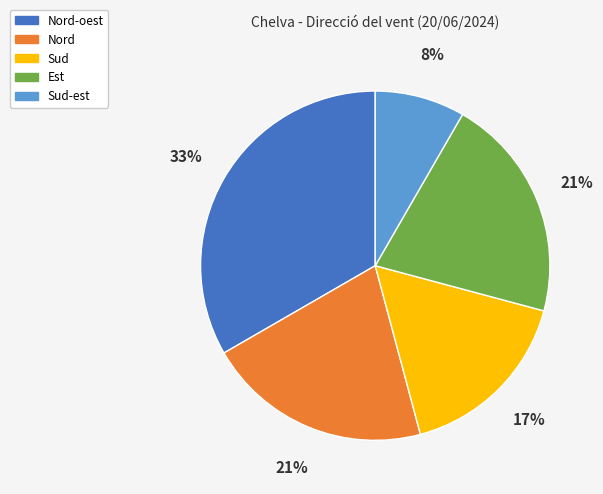

Combined, do Nord and Nord-oest account for over 50%?

Yes